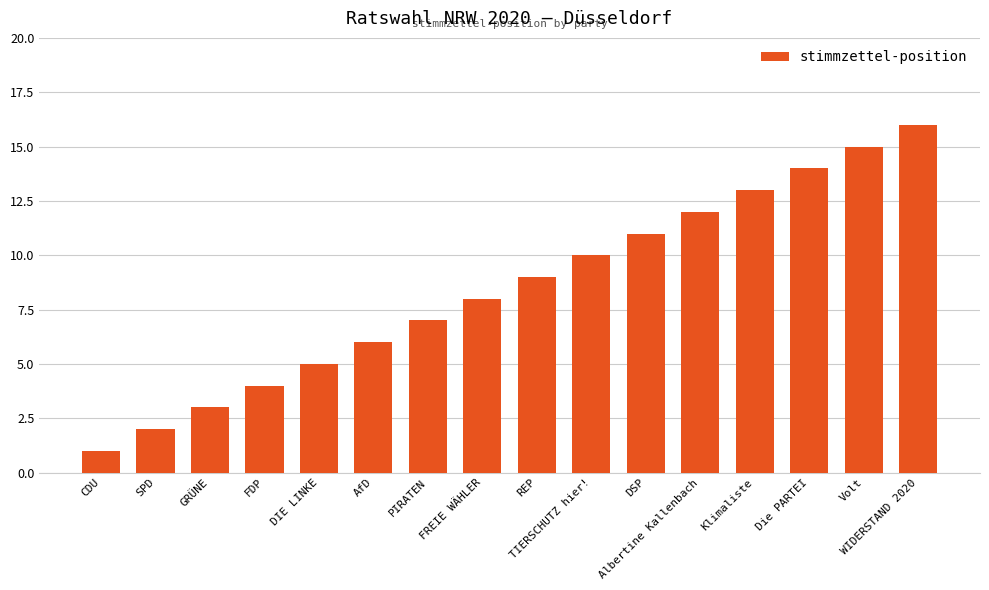

What is the approximate value at Volt, to the nearest 10?

20